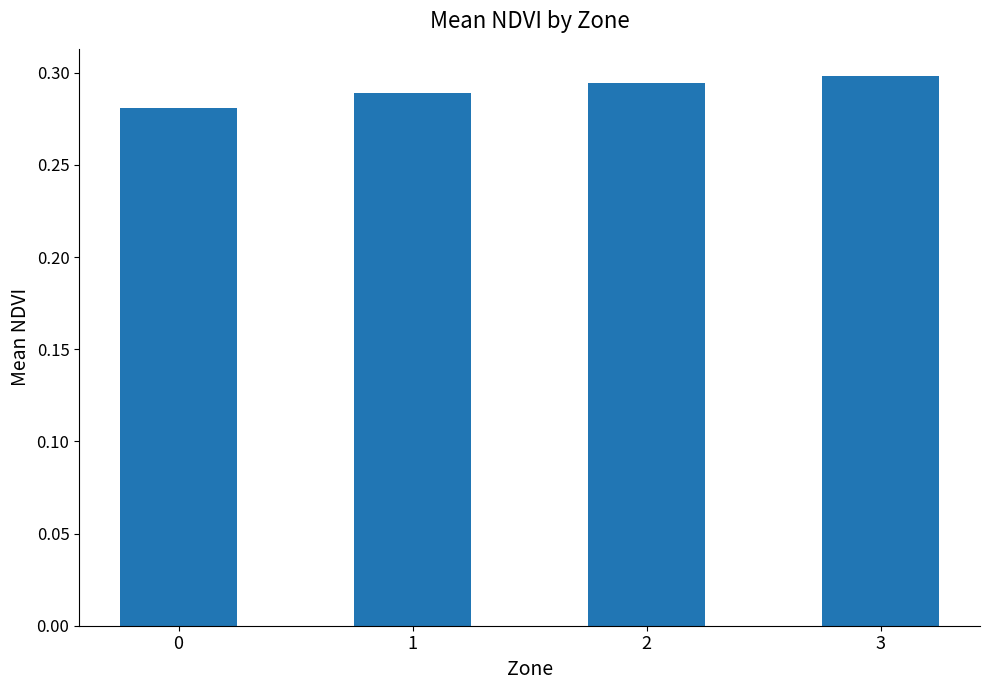

The chart shows a value of 0.5 at 2. True or false?

False